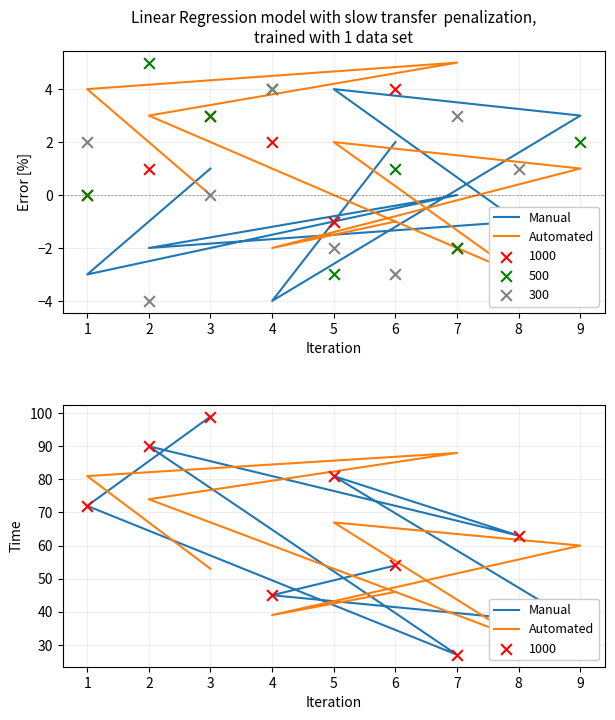

Which series has the largest total across all categories?

Manual